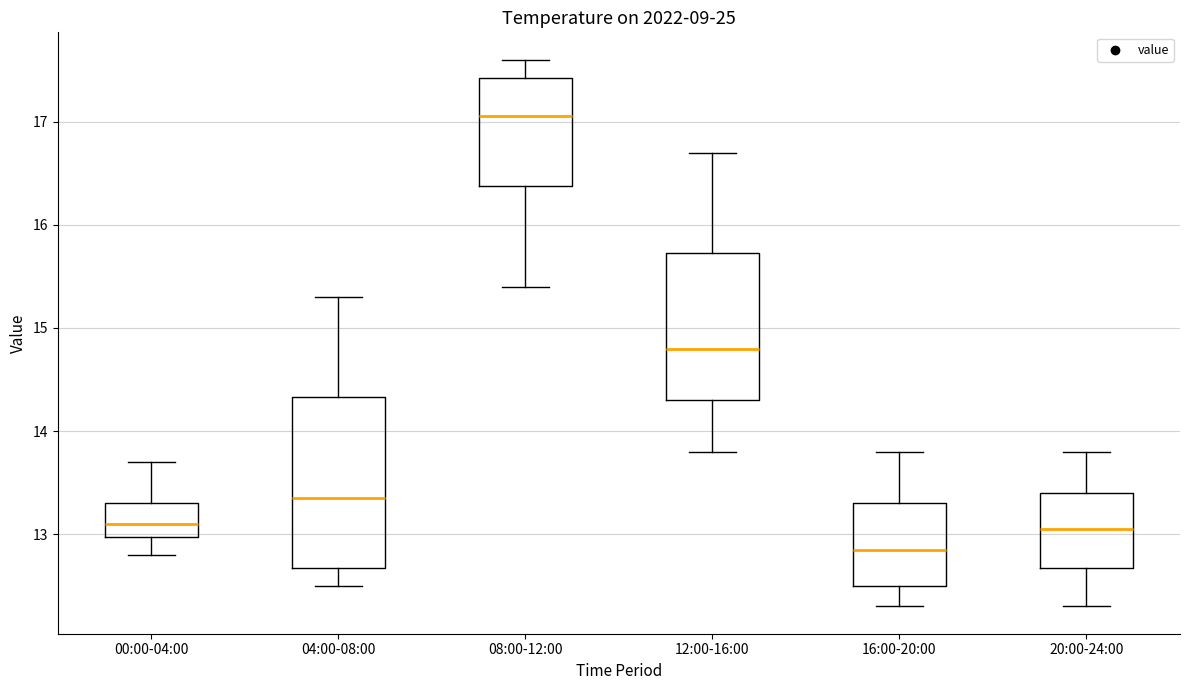

Reading left to right, read every box against the y-axis: the position of its median line, the range the box covers, and the ends of its whiskers. The values are not printed on the chart, so give them approximately, as read against the axis.

00:00-04:00: median 13.1, box 13.0 to 13.3, whiskers 12.8 to 13.7
04:00-08:00: median 13.4, box 12.7 to 14.3, whiskers 12.5 to 15.3
08:00-12:00: median 17.1, box 16.4 to 17.4, whiskers 15.4 to 17.6
12:00-16:00: median 14.8, box 14.3 to 15.7, whiskers 13.8 to 16.7
16:00-20:00: median 12.9, box 12.5 to 13.3, whiskers 12.3 to 13.8
20:00-24:00: median 13.1, box 12.7 to 13.4, whiskers 12.3 to 13.8